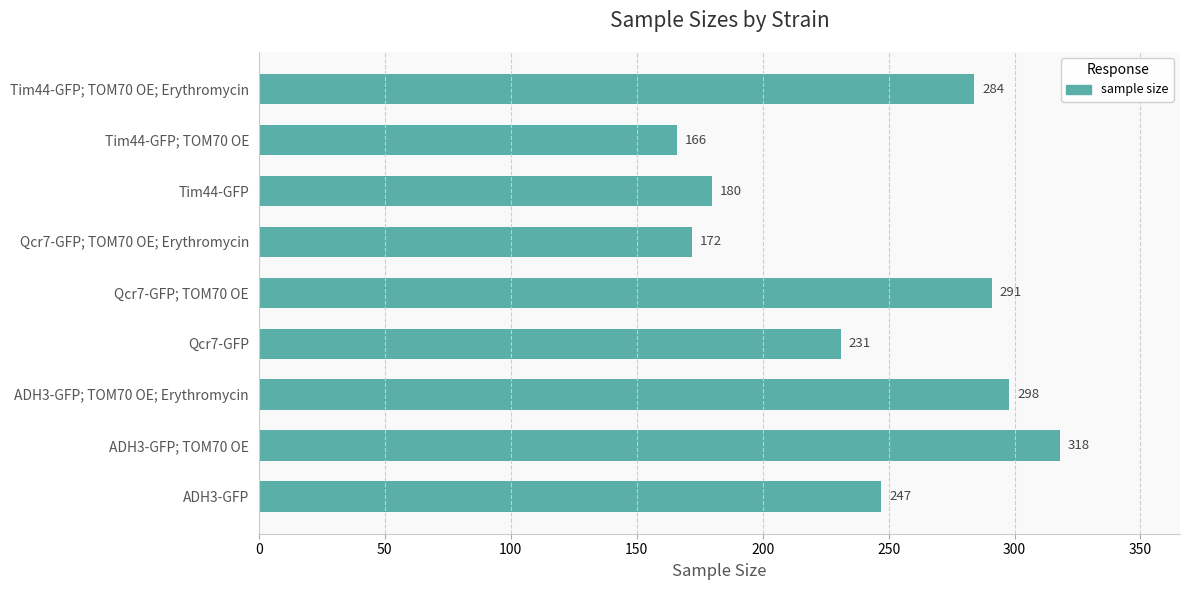

Which label corresponds to the smallest value in the chart?

Tim44-GFP; TOM70 OE